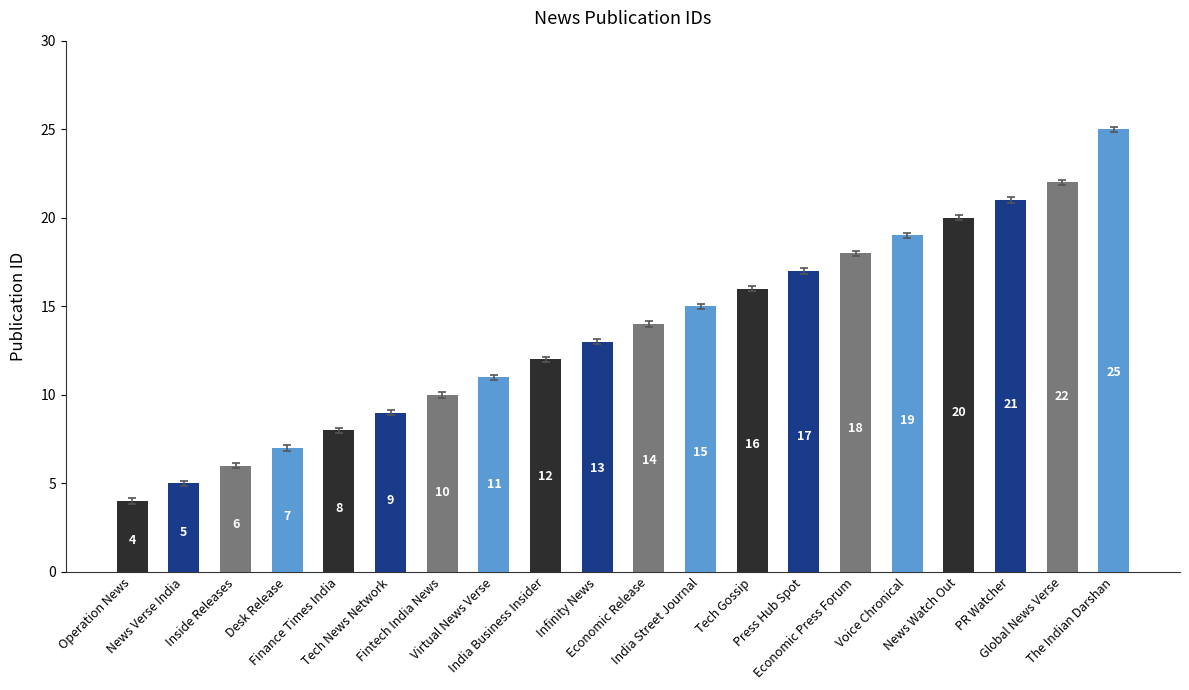

Approximately how many times larger is the value at Infinity News compared to Tech Gossip?

0.8